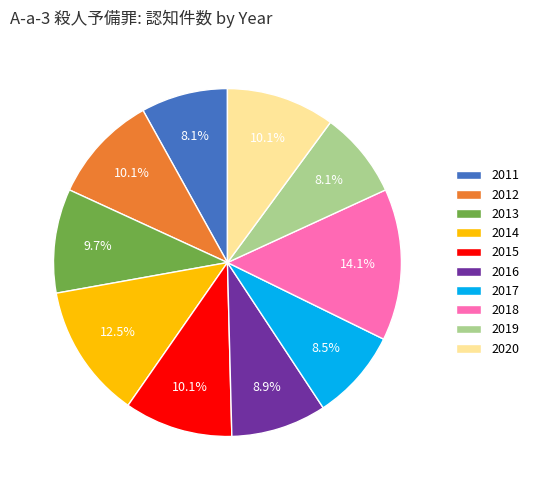

What is the largest slice in the pie chart?

2018